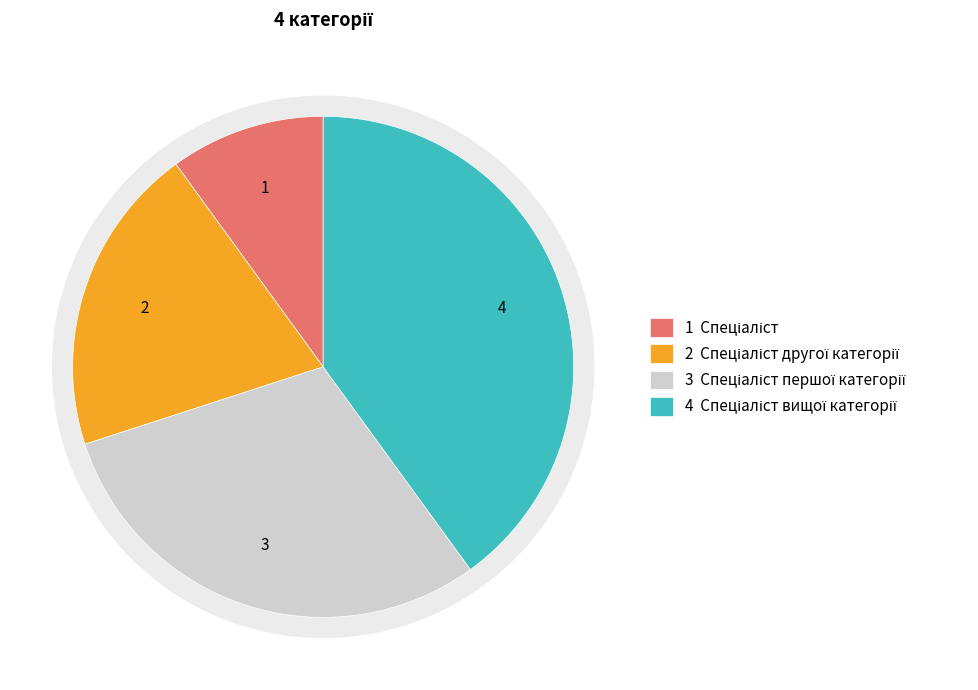

What portion of the pie excludes Спеціаліст?

90.0%